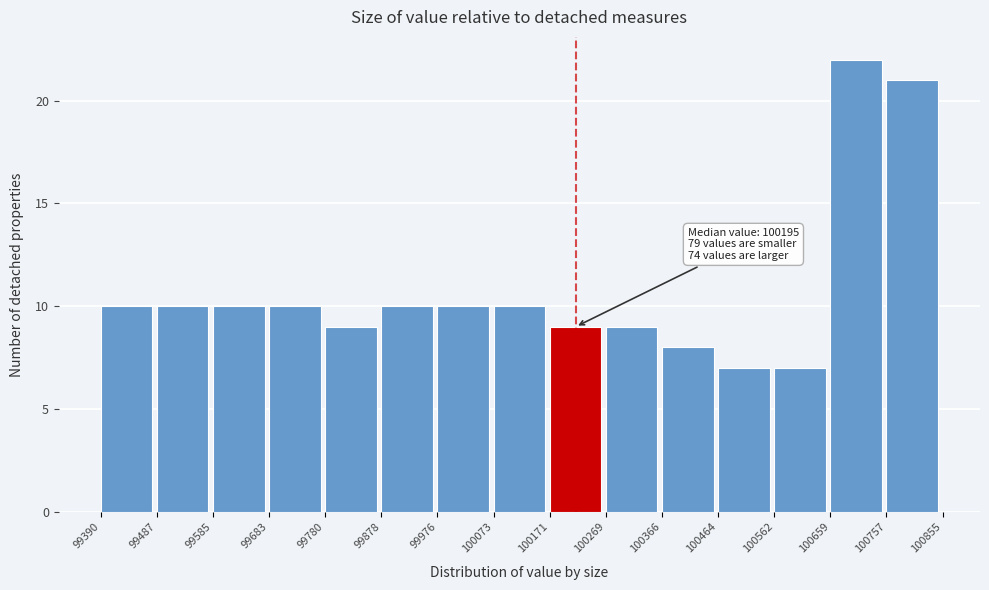

Which range on the x-axis has the tallest bar?

100659 to 100757